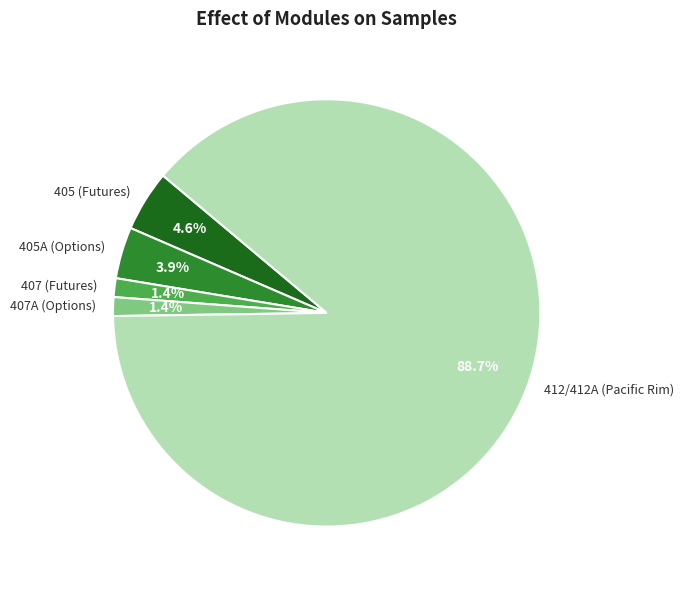

What is the ratio of the value at 407 (Futures) to the value at 405A (Options)?

0.4